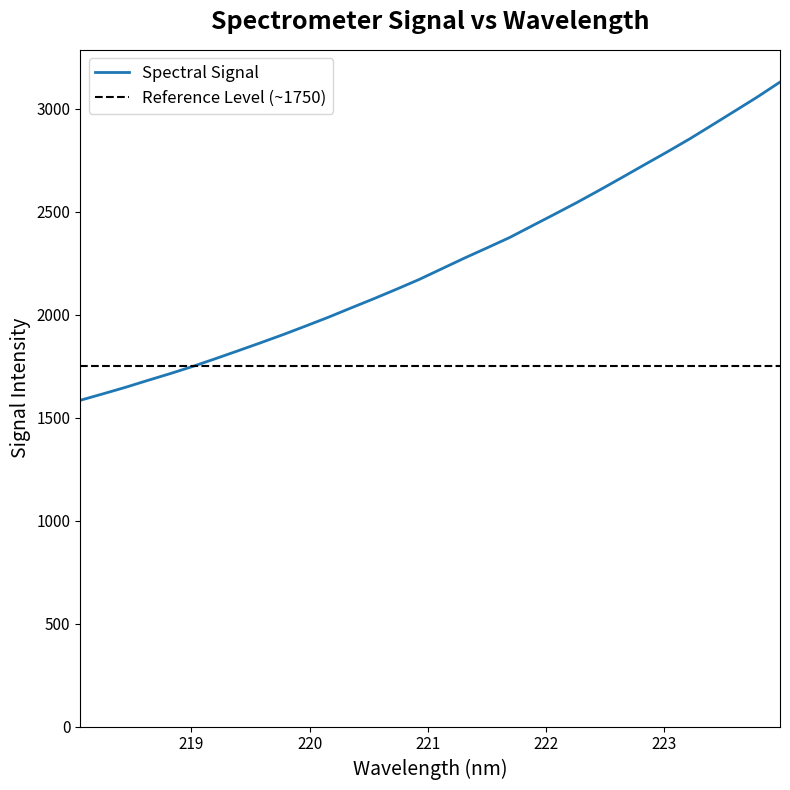

What is the difference between the maximum and minimum values?

1545.3